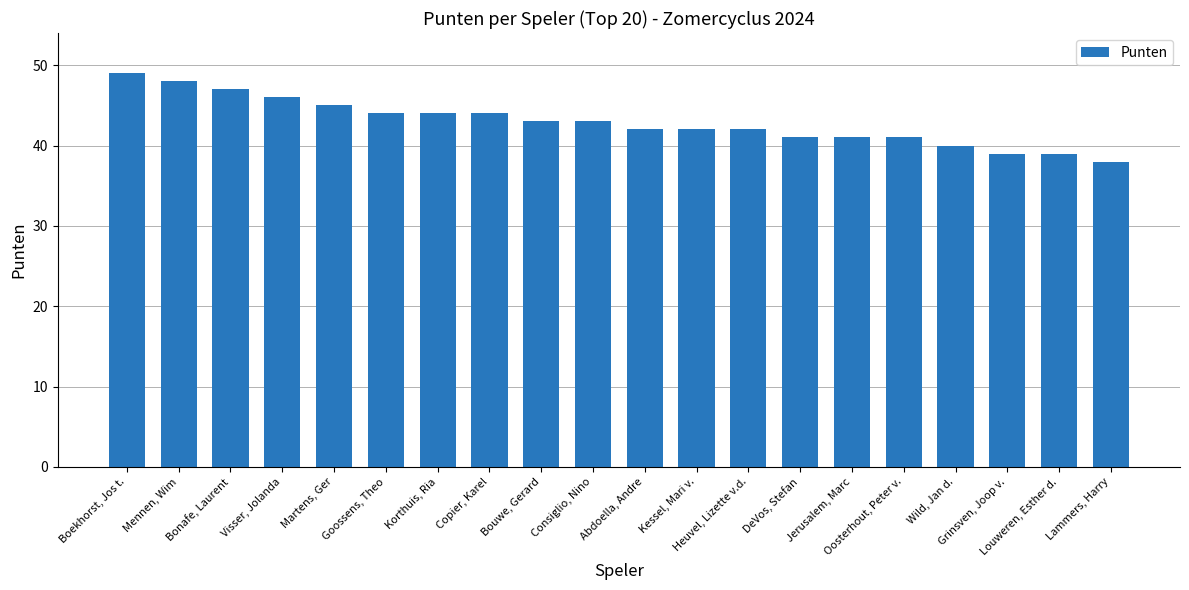

Which label corresponds to the largest value in the chart?

Boekhorst, Jos t.